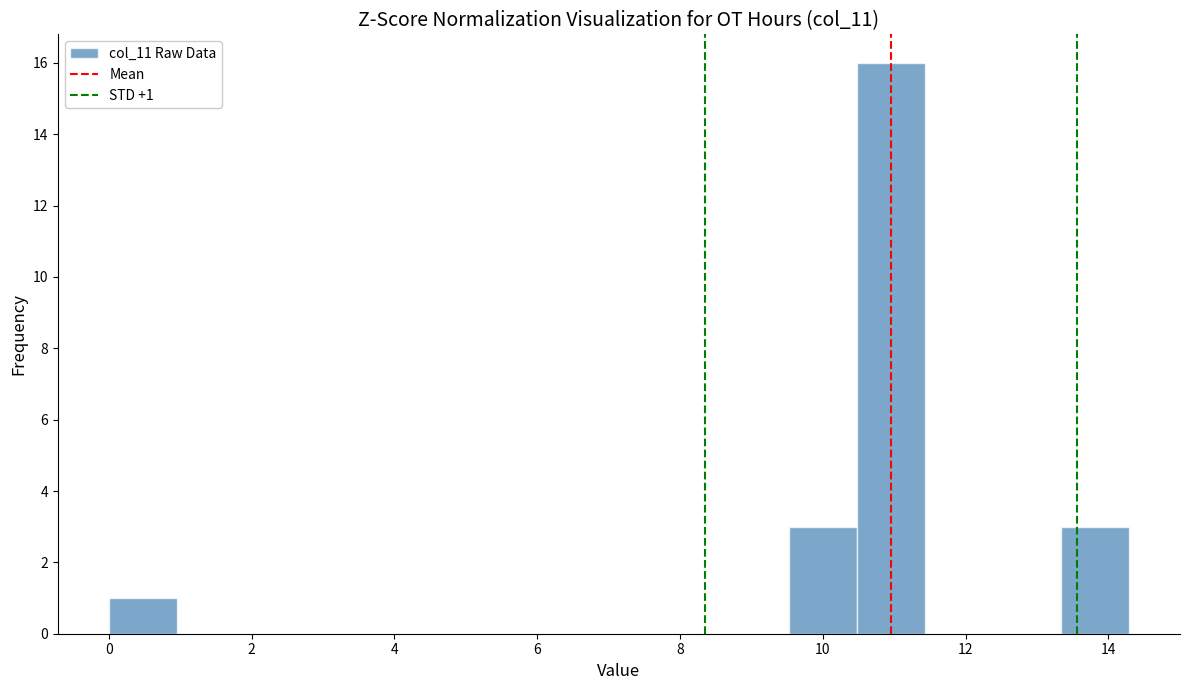

Which range on the x-axis has the tallest bar?

10.4 to 11.4